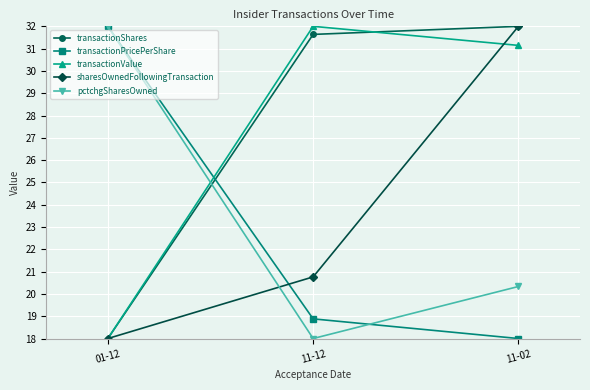

The value of transactionValue at 01-12 is 18.0. True or false?

True